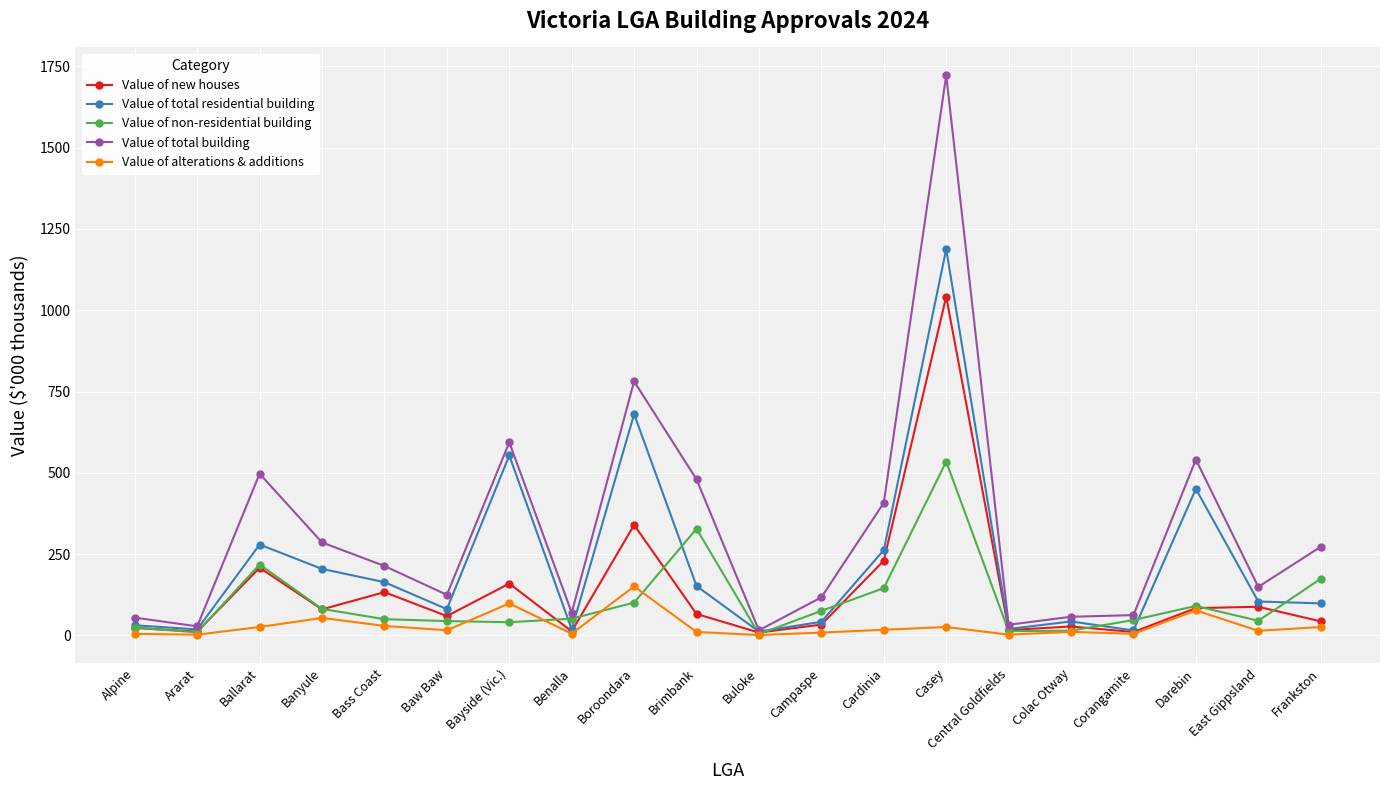

Which series changed the most between Banyule and Boroondara?

Value of total building